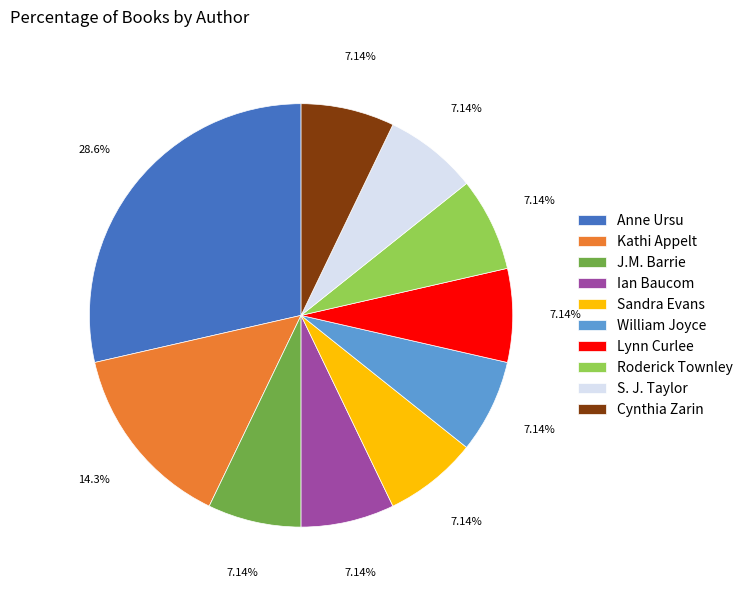

Is Cynthia Zarin the majority of the pie?

No